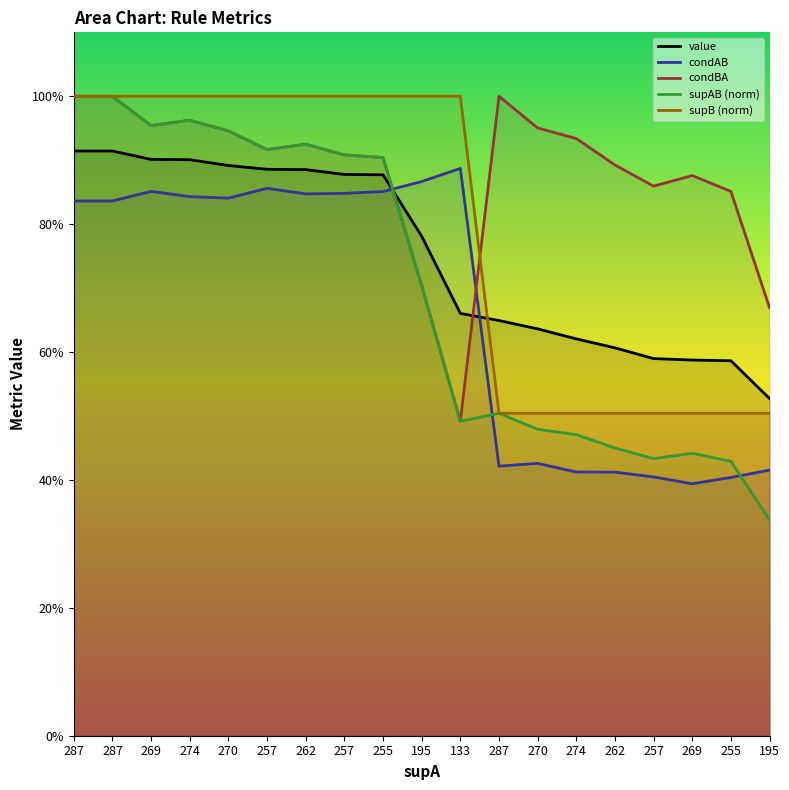

Which label corresponds to the smallest value in the chart?

195